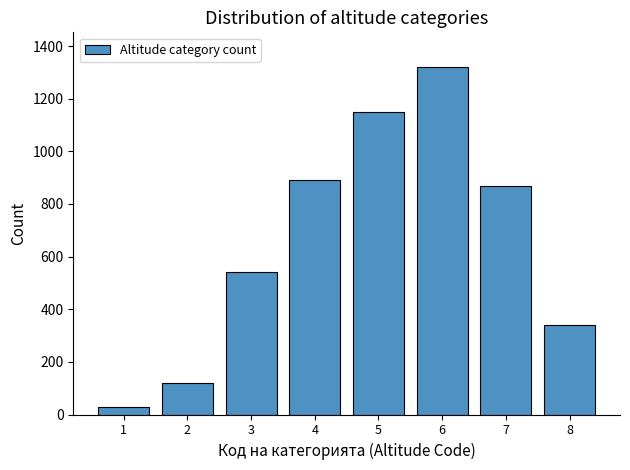

Reading right to left, extract all data points from this chart.

339	870	1320	1150	890	540	120	30